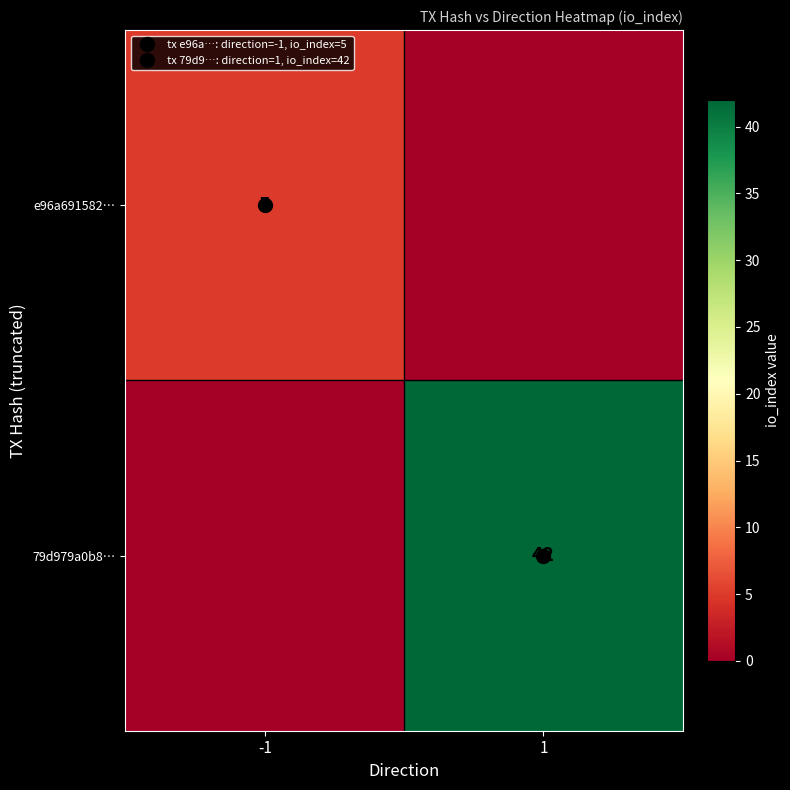

How many values in e96a691582… are above zero?

1